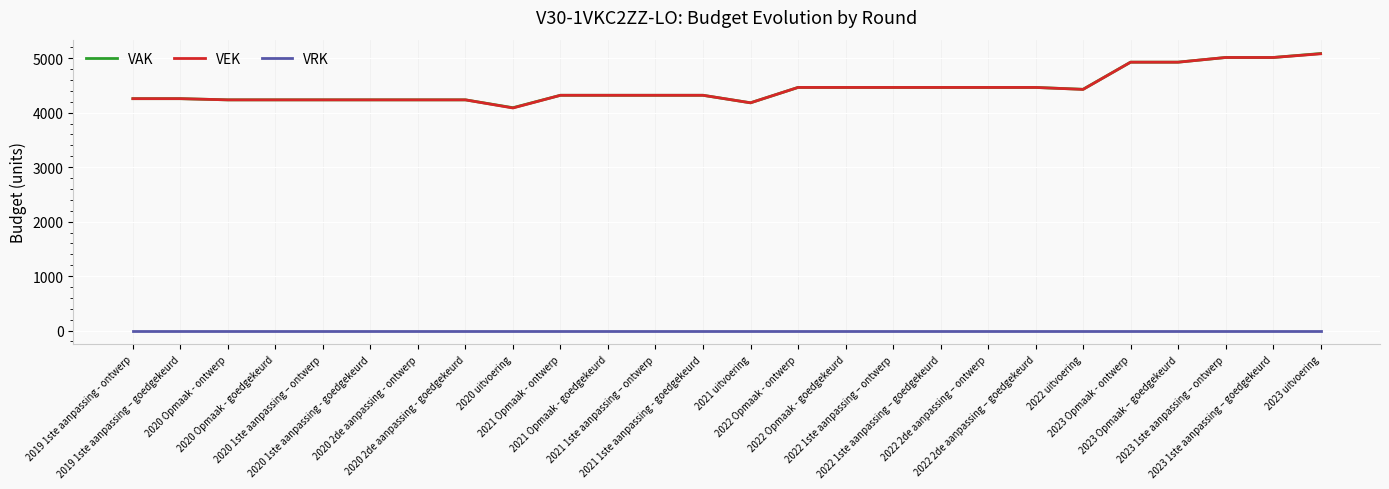

The VAK series shows 5087 at 2023 uitvoering. True or false?

True